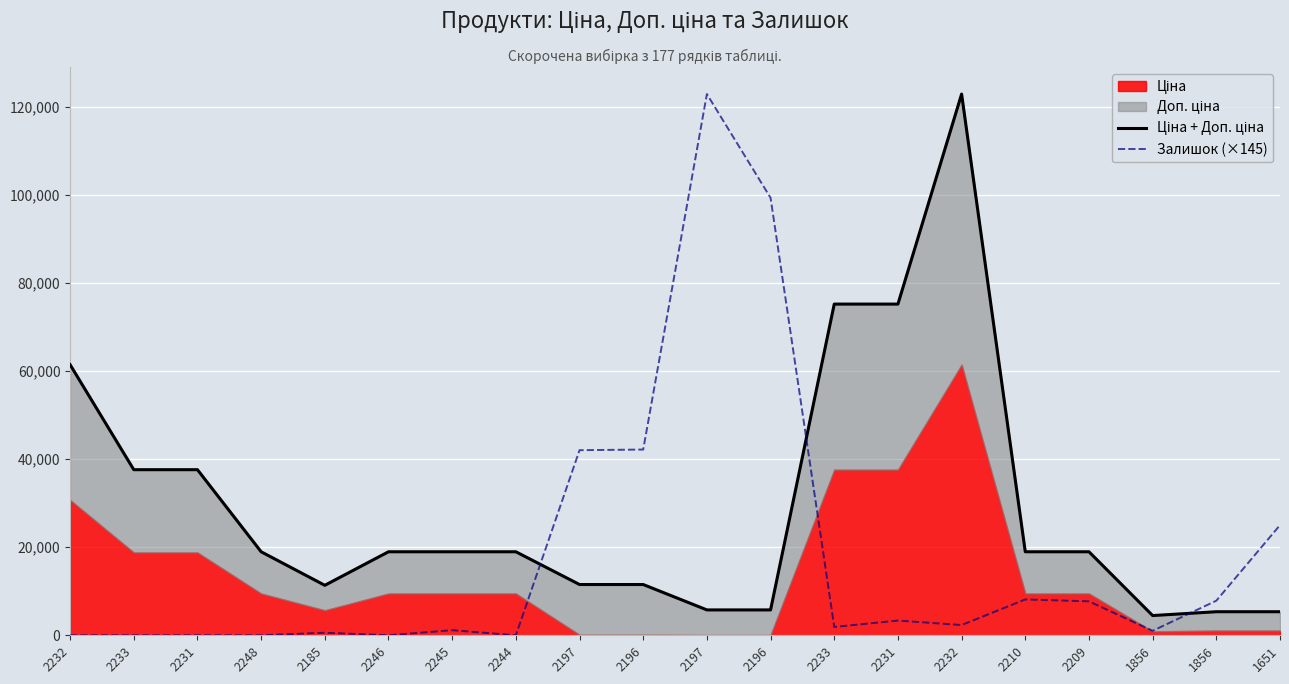

Is the value of Ціна + Доп. ціна at 1856 greater than the value of Залишок (×145) at 2248?

Yes